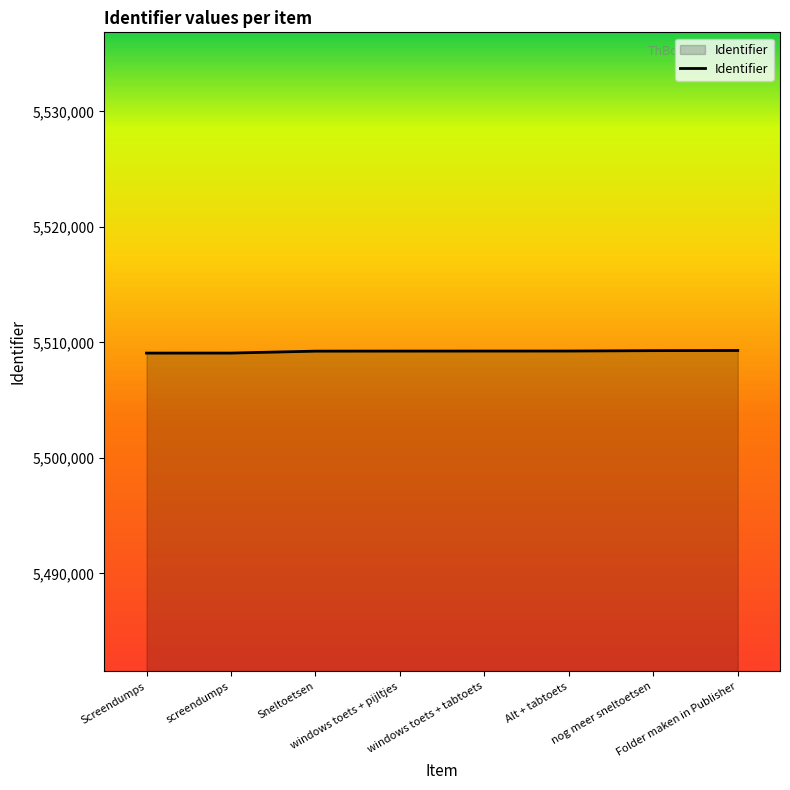

What is the maximum value shown in the chart?

5509301